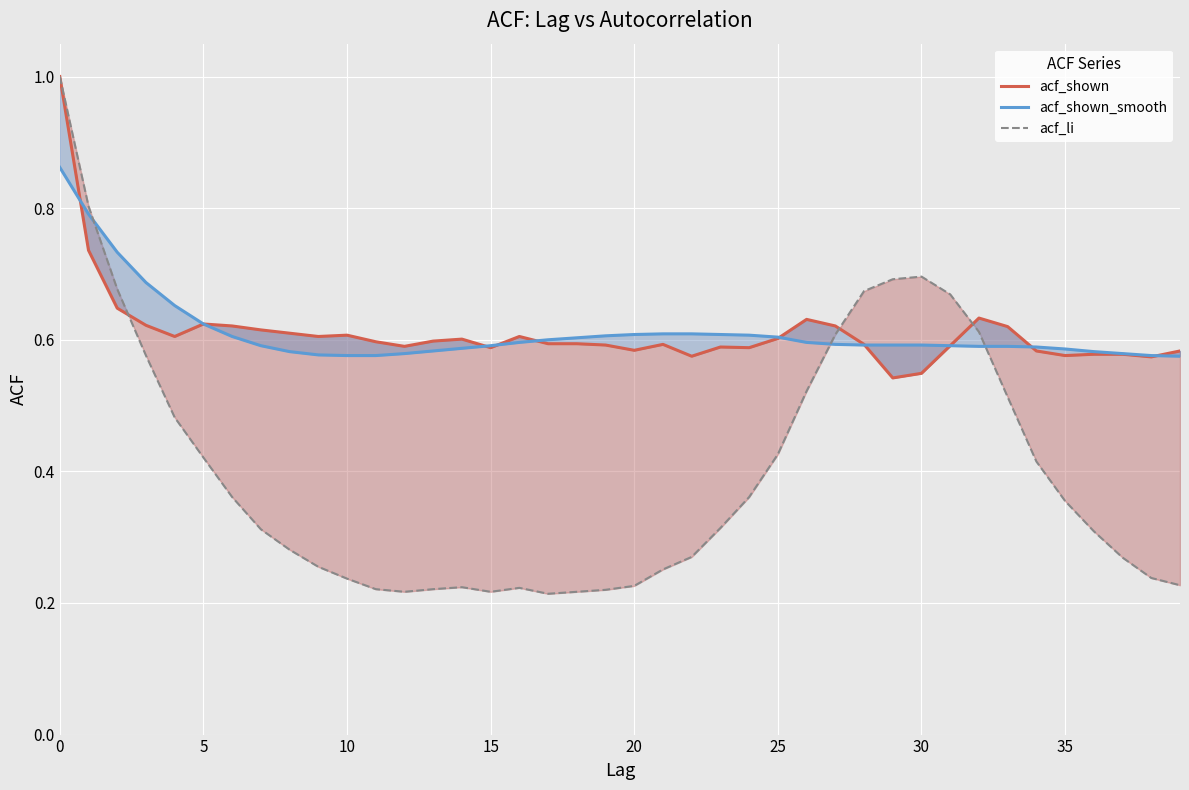

What is the average value of the acf_shown series?

0.6